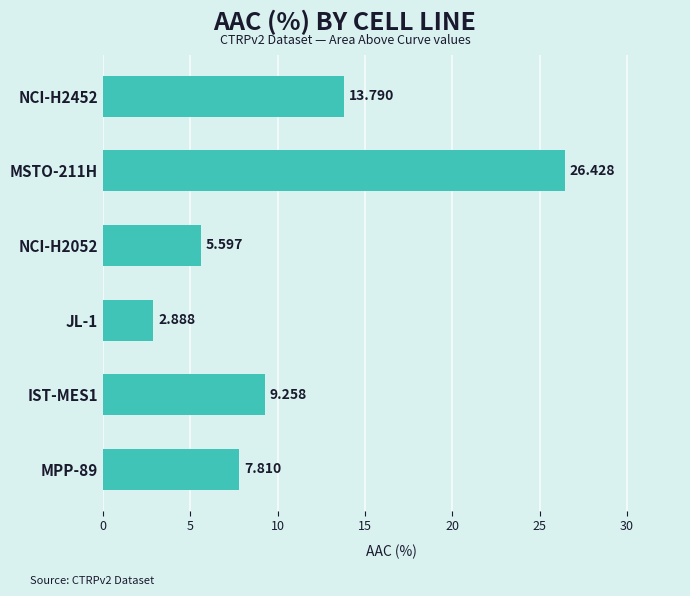

How many data points does each series have?

6